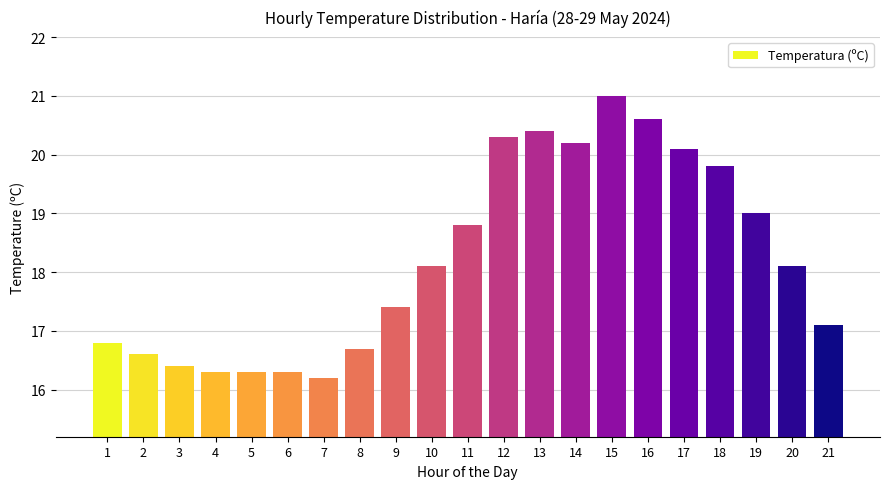

Reading left to right, extract all data points from this chart.

1=16.8	2=16.6	3=16.4	4=16.3	5=16.3	6=16.3	7=16.2	8=16.7	9=17.4	10=18.1	11=18.8	12=20.3	13=20.4	14=20.2	15=21.0	16=20.6	17=20.1	18=19.8	19=19.0	20=18.1	21=17.1